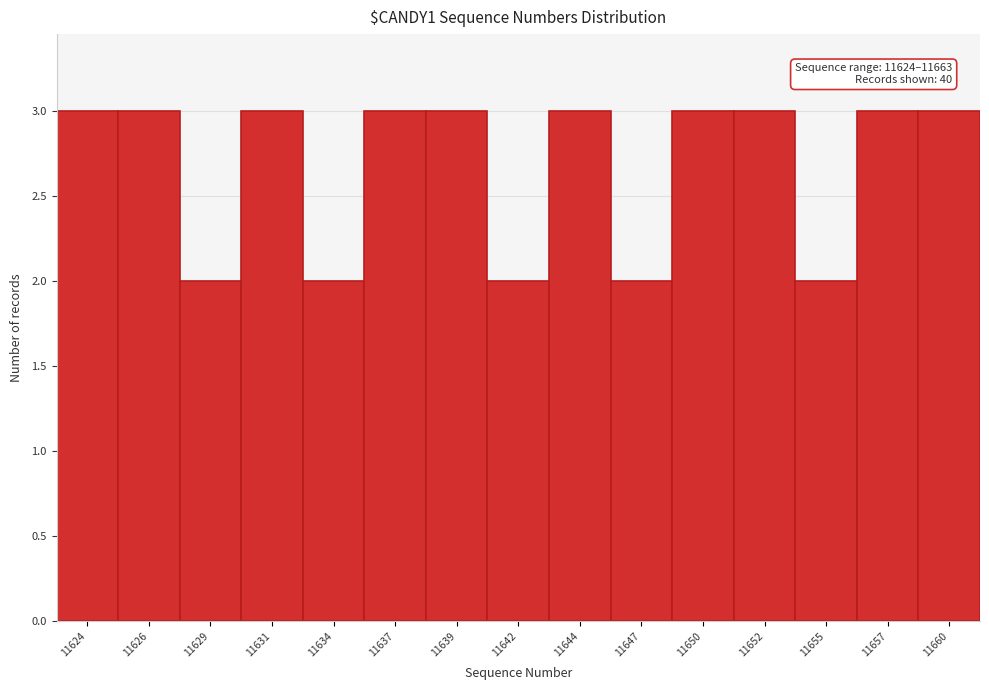

Reading right to left, extract all data points from this chart.

11660=3	11657=3	11655=2	11652=3	11650=3	11647=2	11644=3	11642=2	11639=3	11637=3	11634=2	11631=3	11629=2	11626=3	11624=3